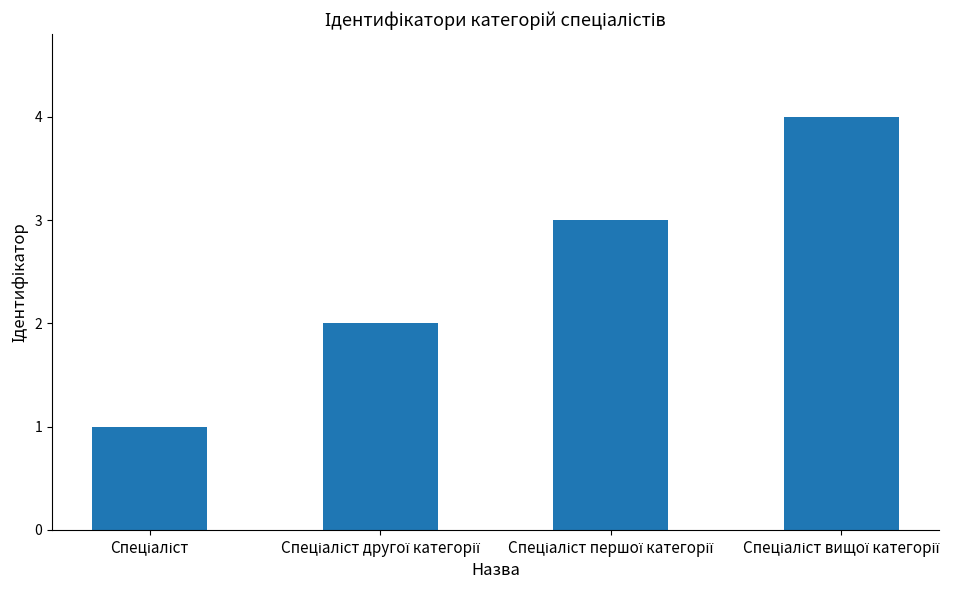

How many bars are there in total?

4